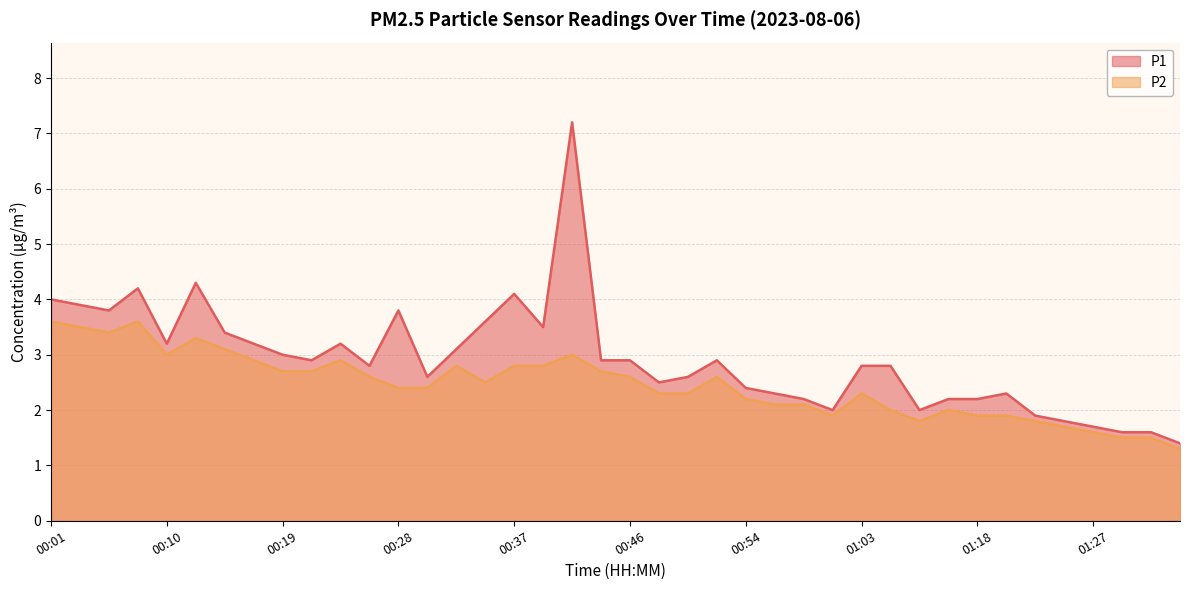

Reading left to right, list all the values displayed in this chart.

P1: 4.0	3.9	3.8	4.2	3.2	4.3	3.4	3.2	3.0	2.9	3.2	2.8	3.8	2.6	3.1	3.6	4.1	3.5	7.2	2.9	2.9	2.5	2.6	2.9	2.4	2.3	2.2	2.0	2.8	2.8	2.0	2.2	2.2	2.3	1.9	1.8	1.7	1.6	1.6	1.4
P2: 3.6	3.5	3.4	3.6	3.0	3.3	3.1	2.9	2.7	2.7	2.9	2.6	2.4	2.4	2.8	2.5	2.8	2.8	3.0	2.7	2.6	2.3	2.3	2.6	2.2	2.1	2.1	1.9	2.3	2.0	1.8	2.0	1.9	1.9	1.8	1.7	1.6	1.5	1.5	1.3